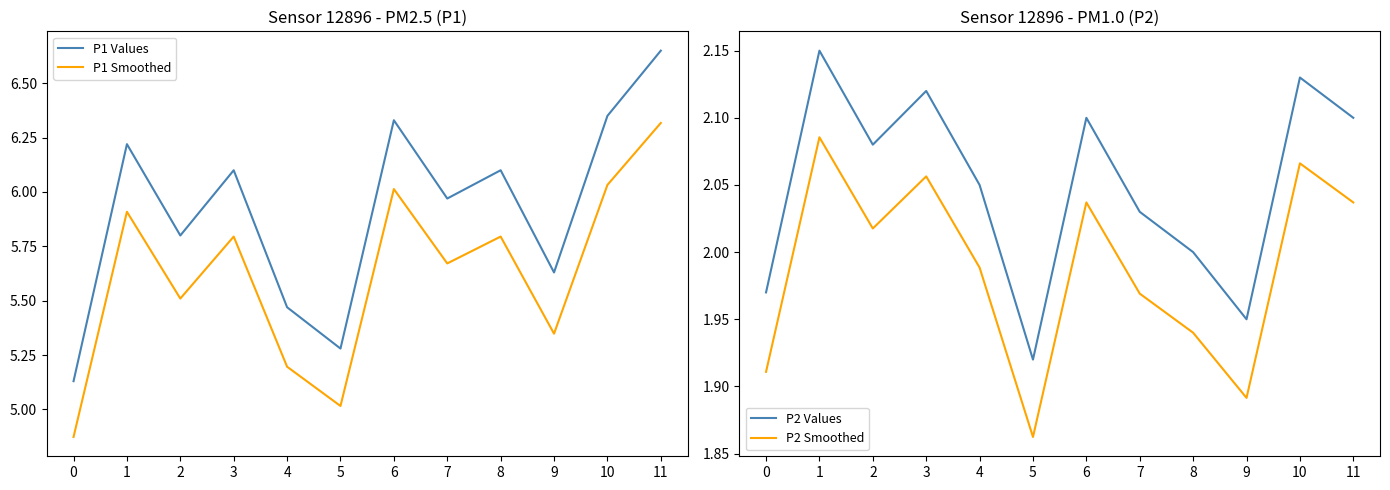

At which category does P1 Values reach its first local valley?

2